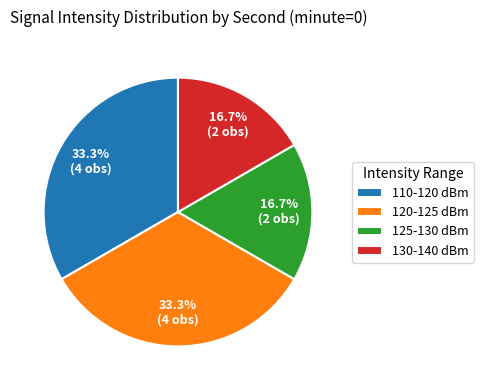

Approximately how many times larger is the value at 120-125 dBm compared to 125-130 dBm?

2.0